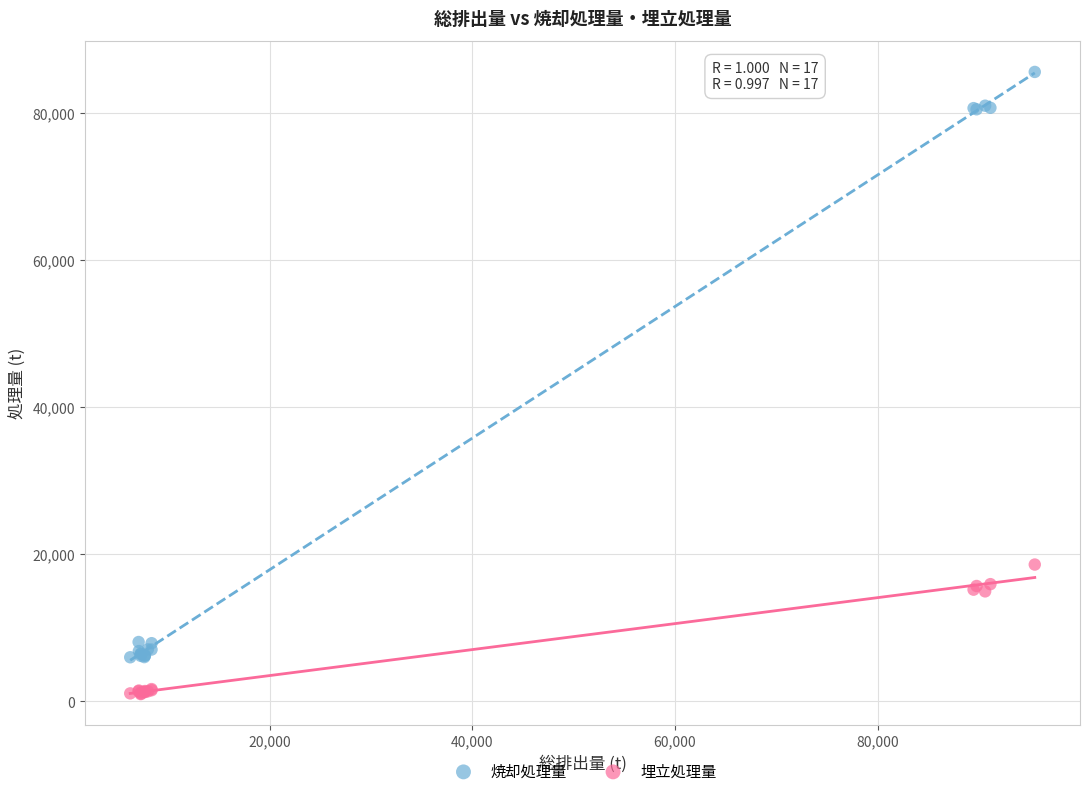

Across all series, what Y value is closest to 43266?

18594.1